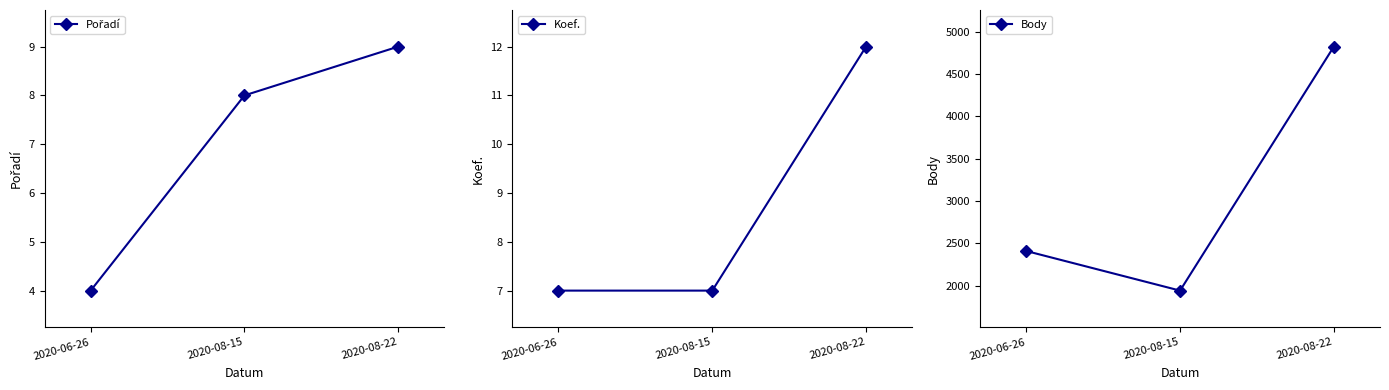

How many Koef. values are between 7 and 12?

3